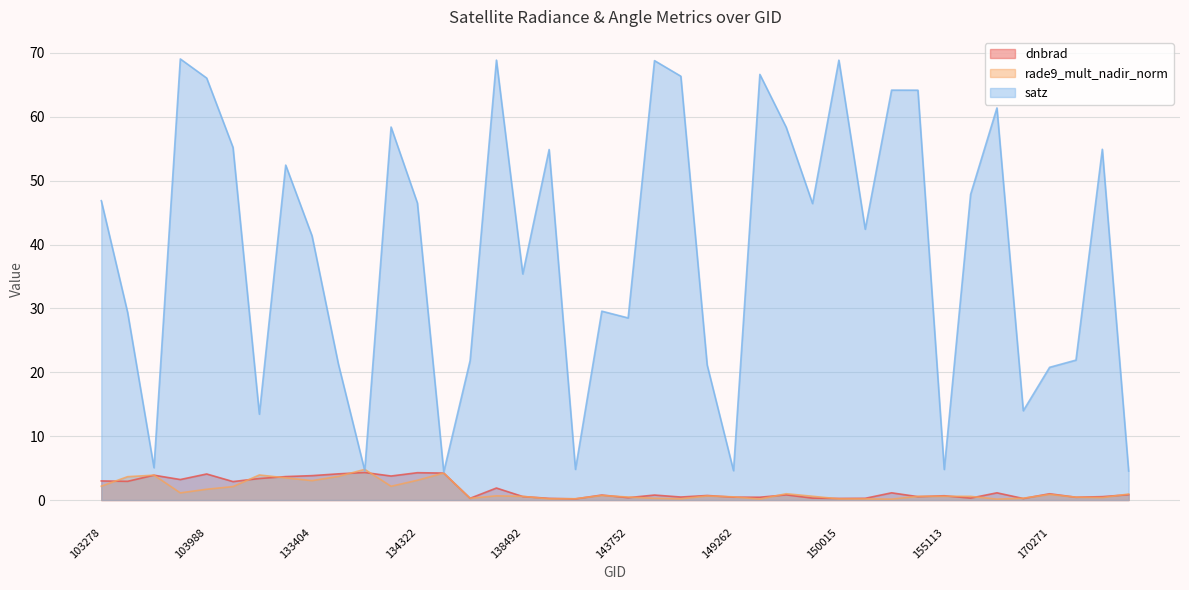

At which label is dnbrad closest to 2?

137916